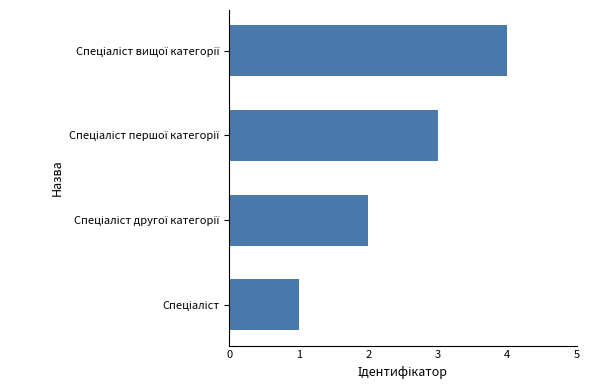

What is the difference between the maximum and minimum values?

3